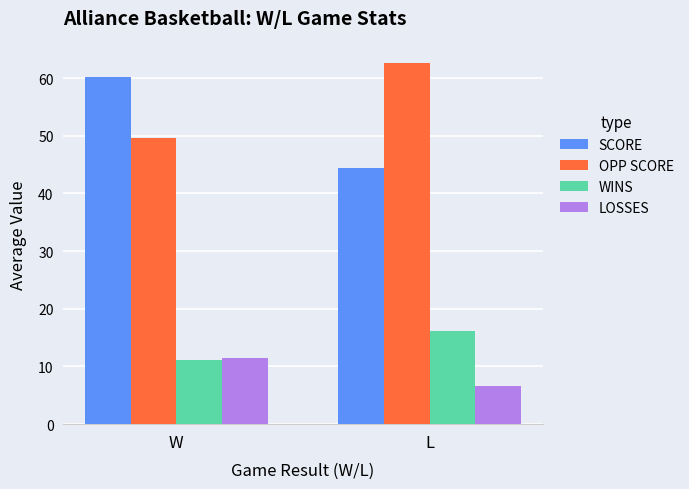

Reading left to right, list all the values displayed in this chart.

SCORE: 60.3	44.4
OPP SCORE: 49.5	62.6
WINS: 11.1	16.1
LOSSES: 11.5	6.5